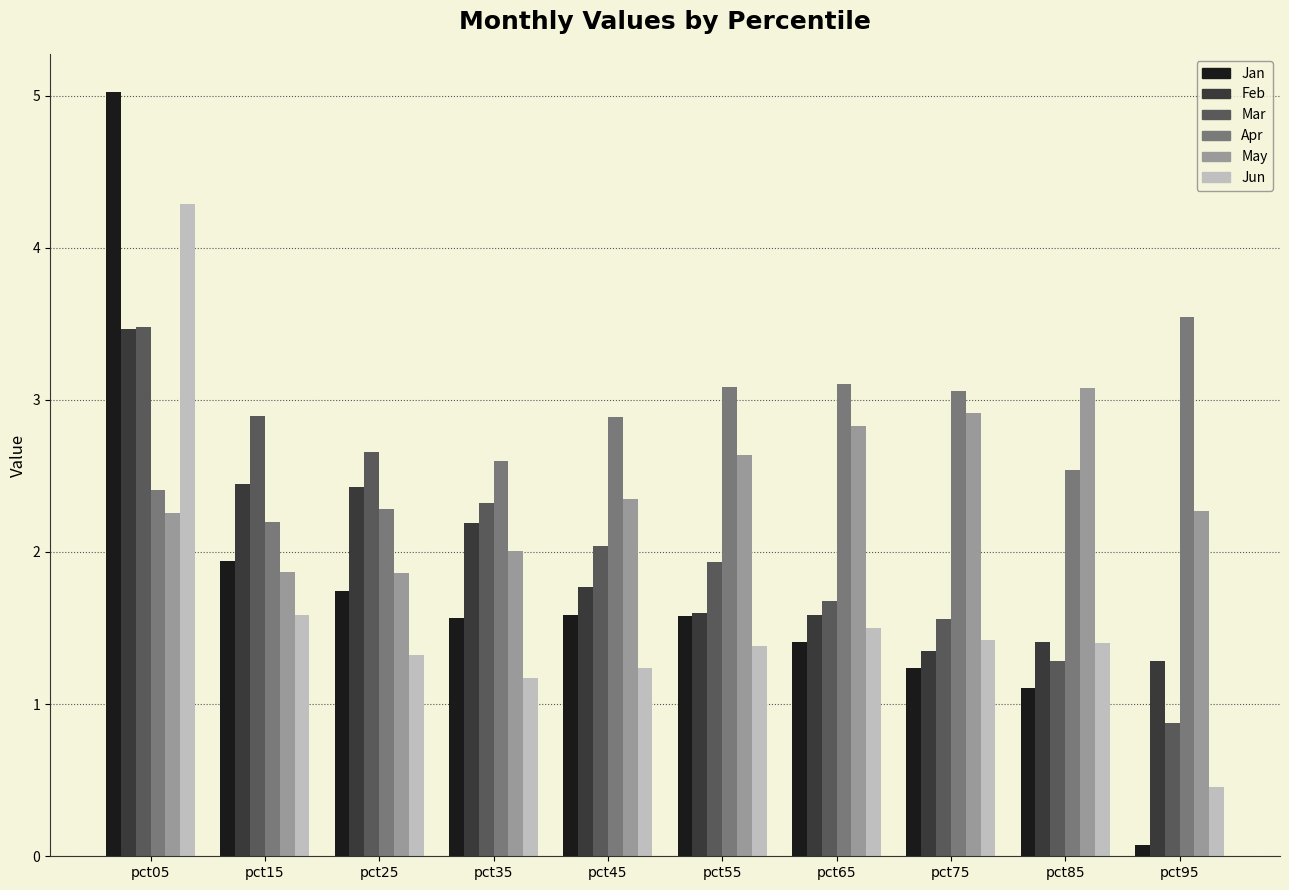

How many bars are there in total?

60